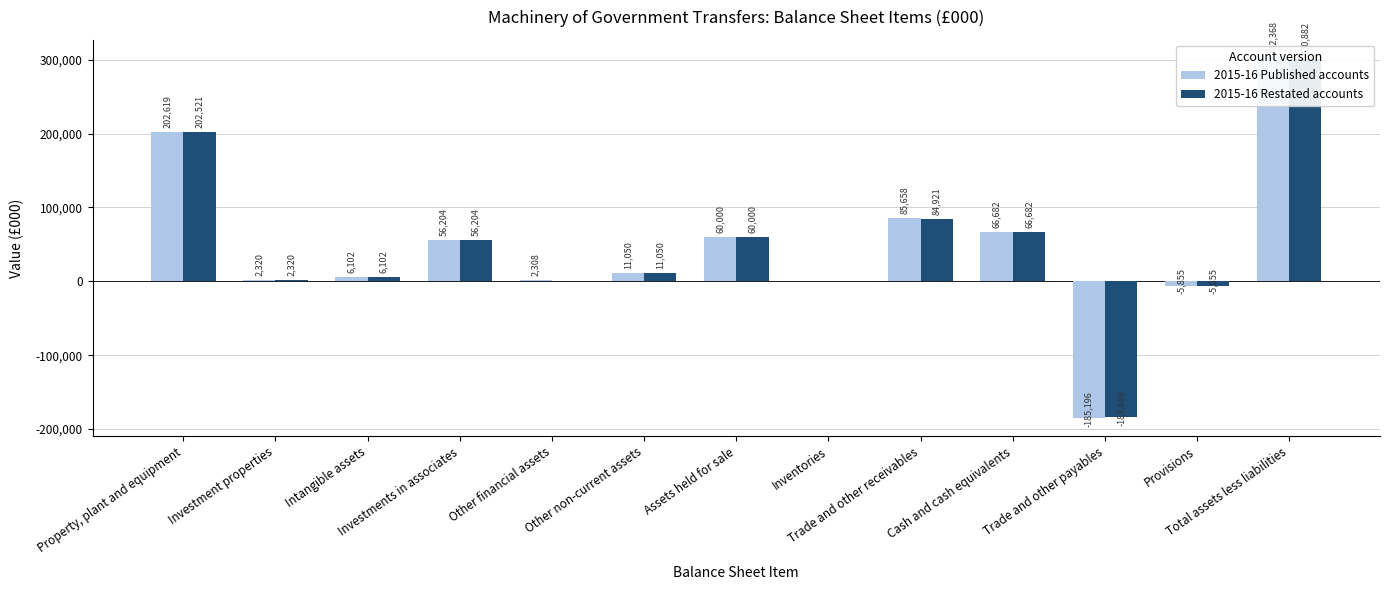

What are all the series names shown in the legend?

2015-16 Published accounts, 2015-16 Restated accounts